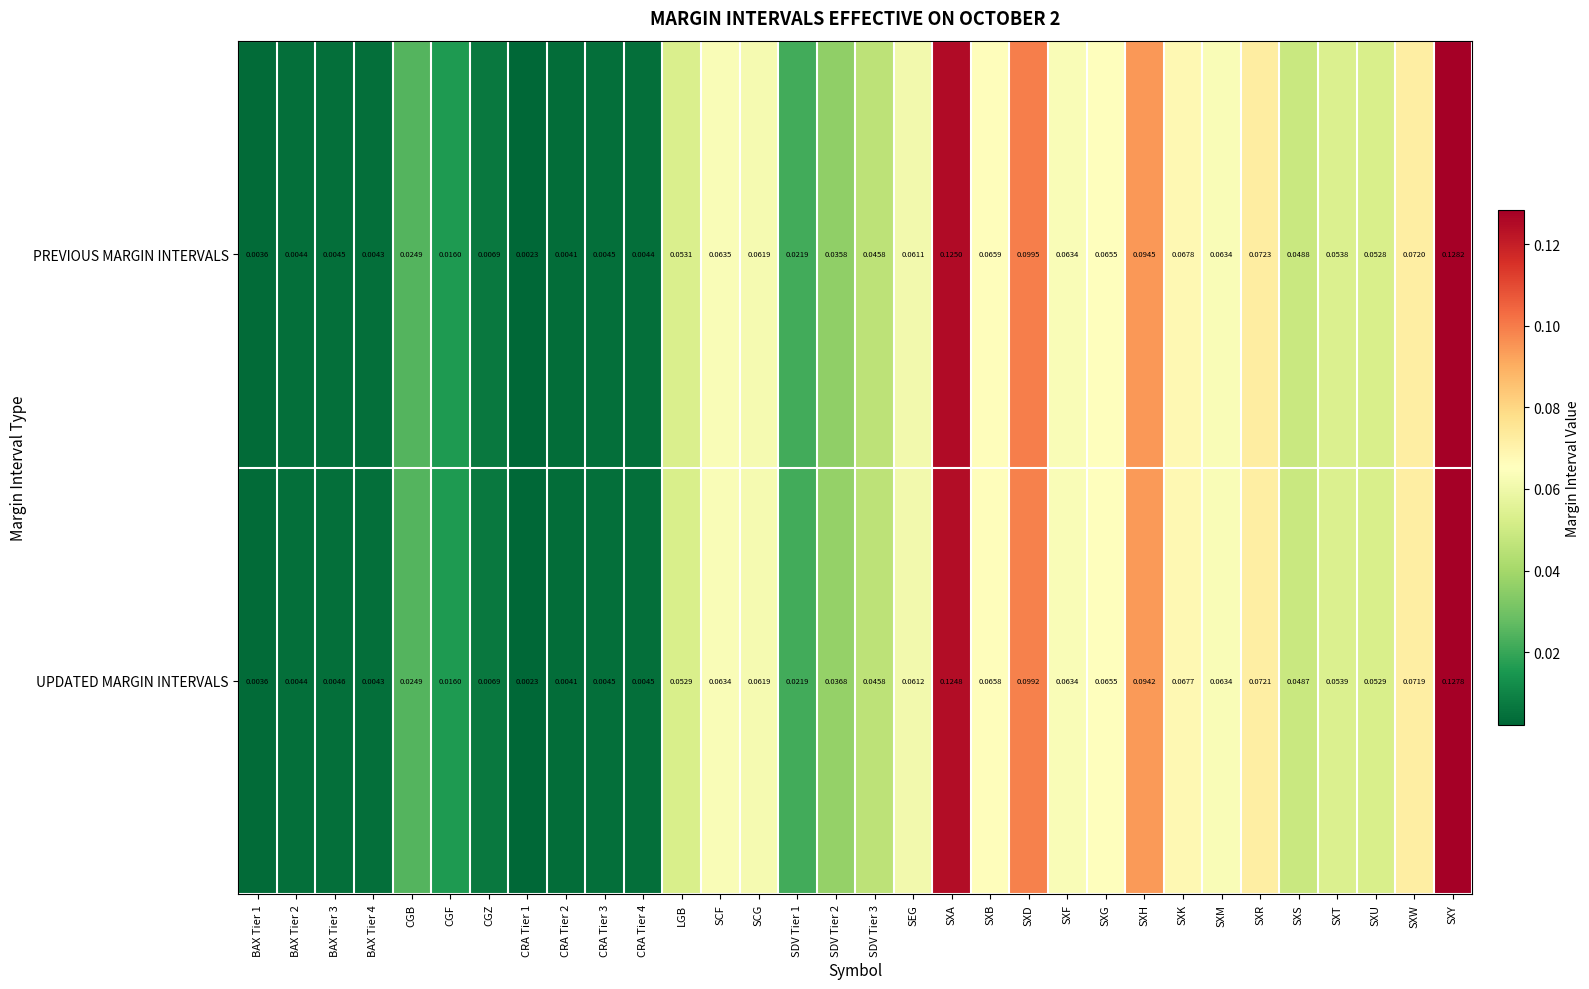

Which category has the highest value in the PREVIOUS MARGIN INTERVALS series?

SXY